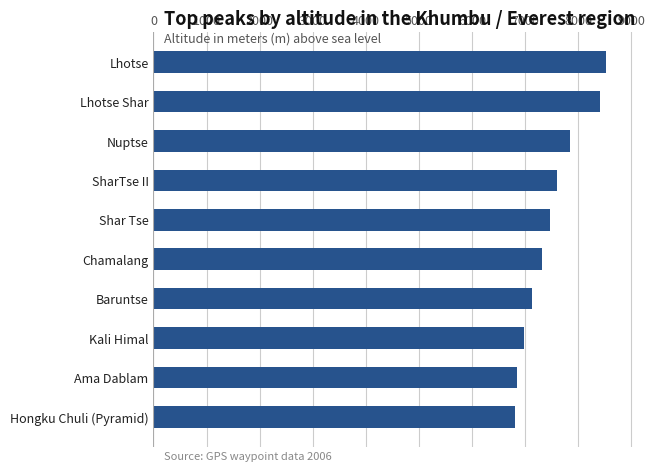

Reading bottom to top, transcribe all the data shown in this chart.

6809	6848	6974	7129	7319	7459	7591	7849	8400	8516